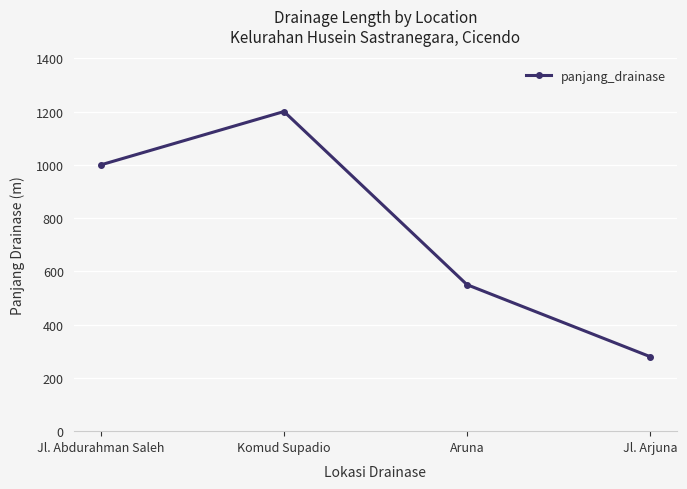

What is the difference between the second highest and minimum values?

720